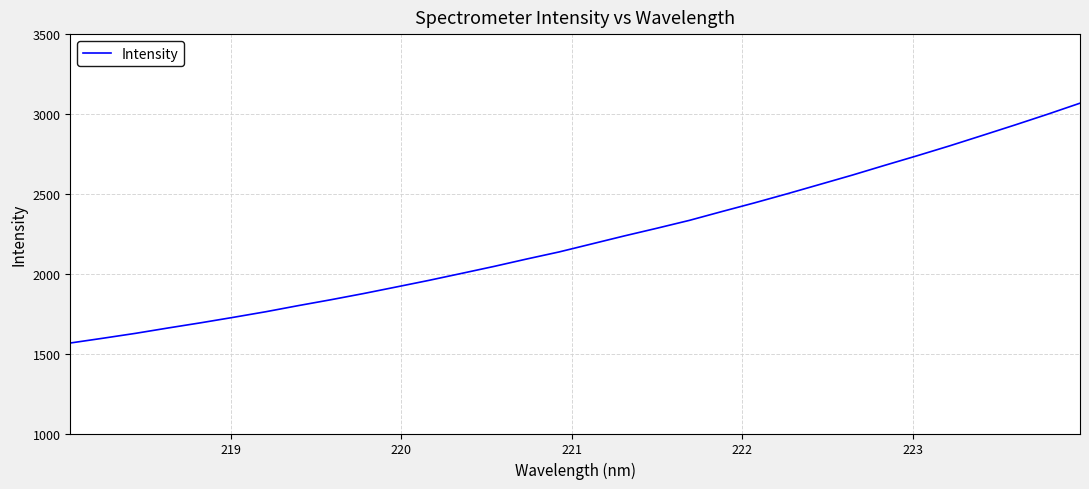

What is the difference between the maximum and minimum values?

1501.2